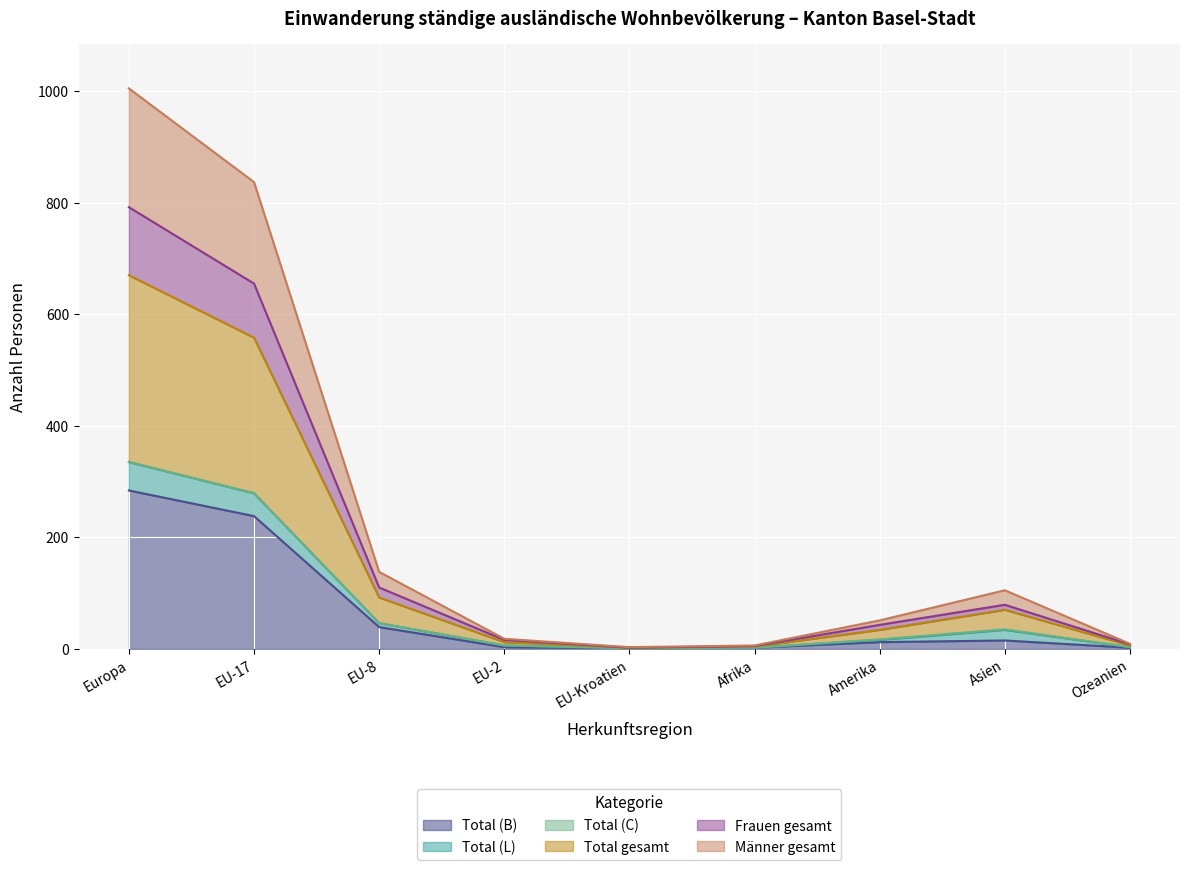

At which label does Total gesamt first exceed 17?

Europa